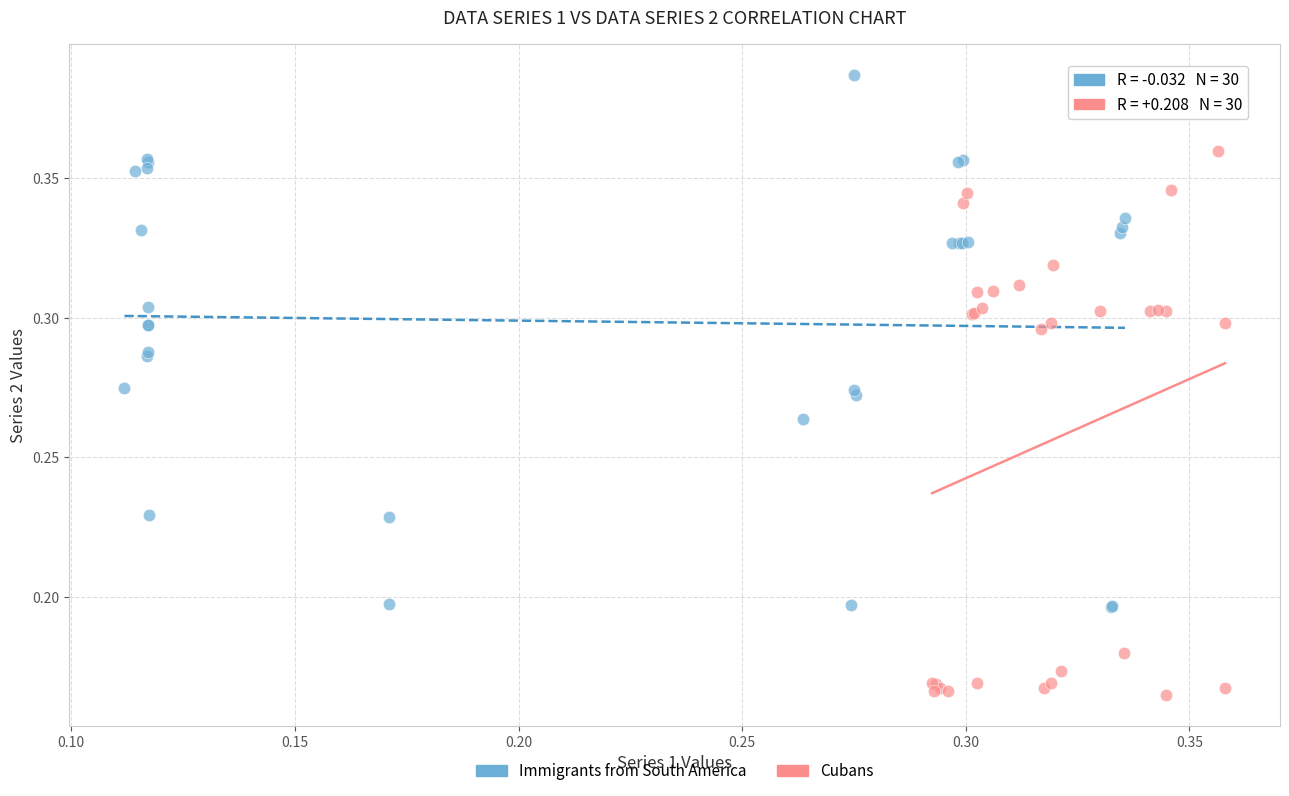

Which series reaches the minimum Y coordinate?

Cubans